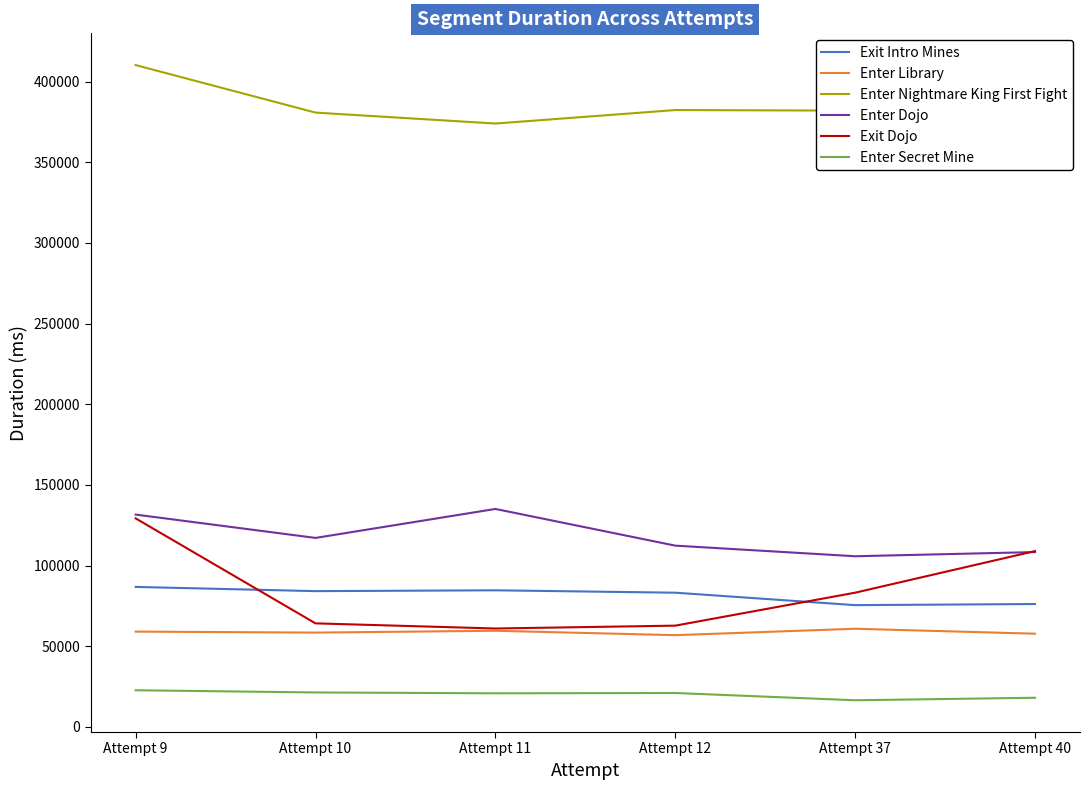

Reading left to right, transcribe all the data shown in this chart.

Exit Intro Mines: 86783	84167	84684	83201	75483	76174
Enter Library: 59080	58464	59603	56871	60855	57787
Enter Nightmare King First Fight: 410247	380799	374021	382382	382016	359707
Enter Dojo: 131618	117151	135111	112369	105792	108381
Exit Dojo: 129264	64194	61007	62777	83210	108994
Enter Secret Mine: 22721	21363	20838	21024	16518	18084